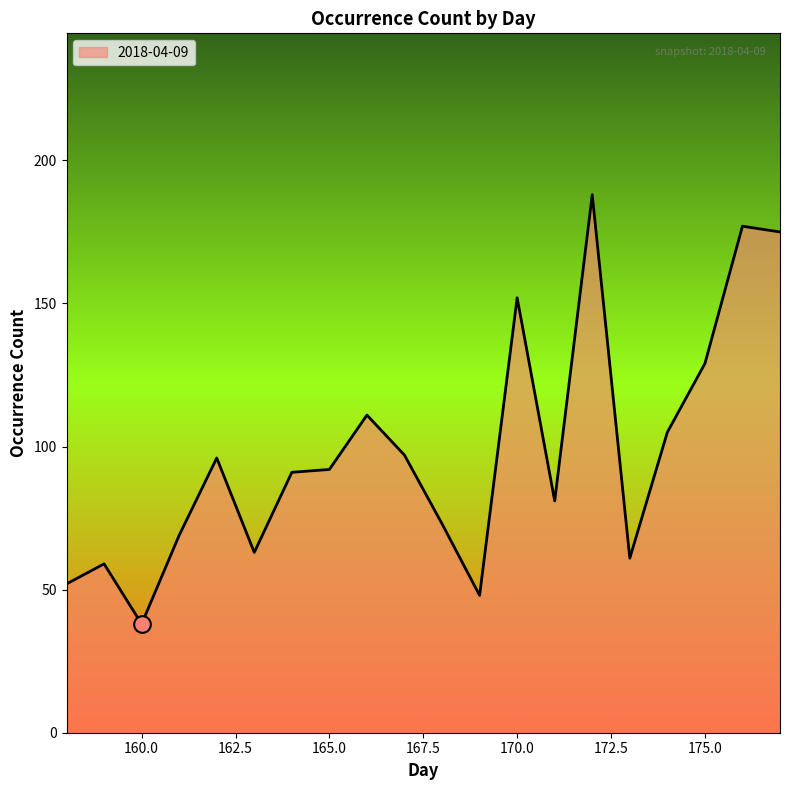

Does the chart have visible grid lines?

No